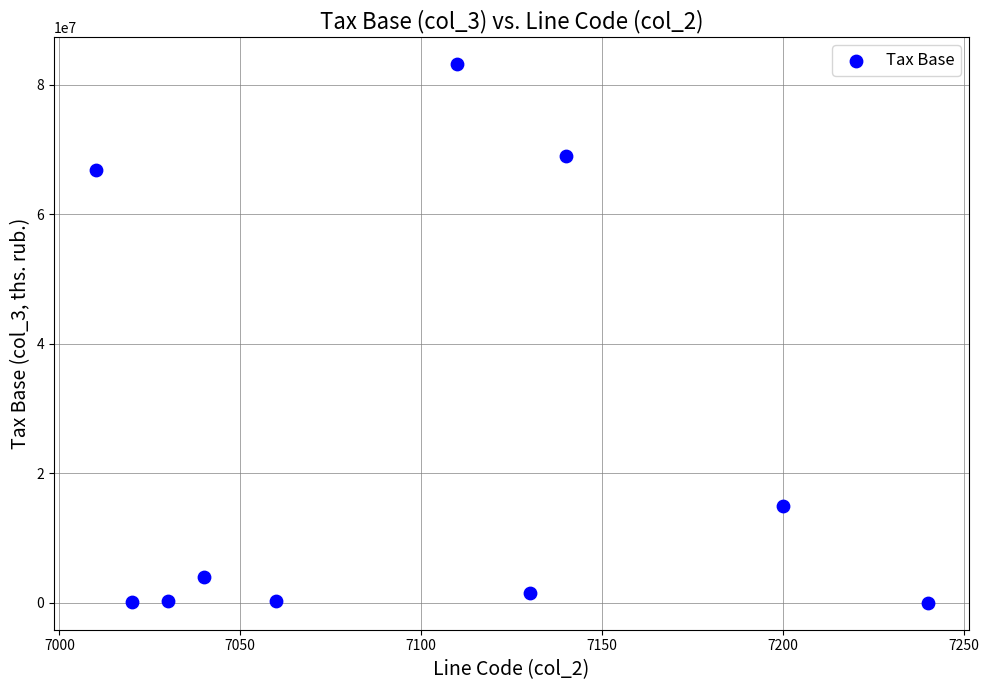

What Y value in the scatter plot is closest to 41599990?

66759440